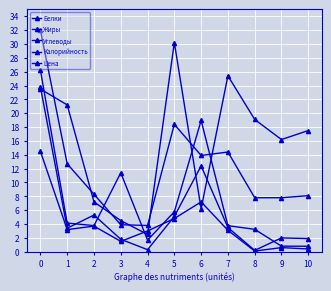

Read the Жиры value at 3.

1.5